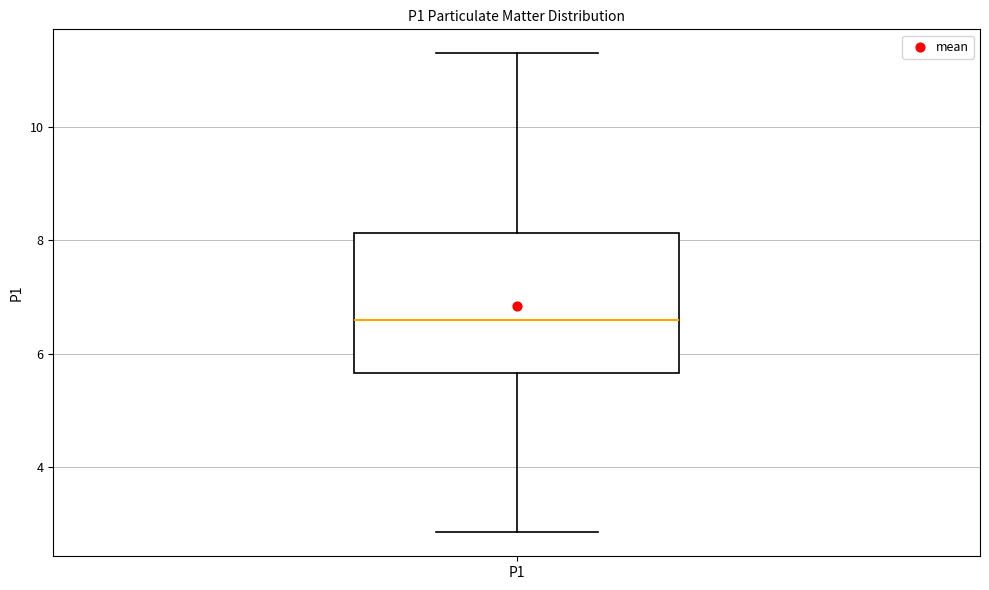

Where does the upper whisker of the box for P1 end on the y-axis? The values are not printed on the chart, so give them approximately, as read against the axis.

11.4